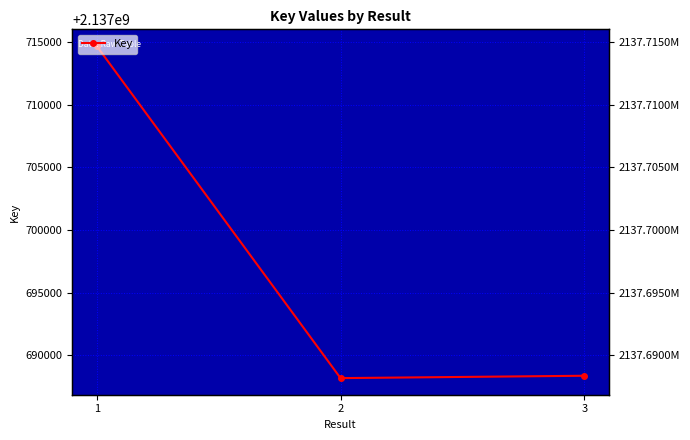

Where is the data nearest to the value 2137701428?

3